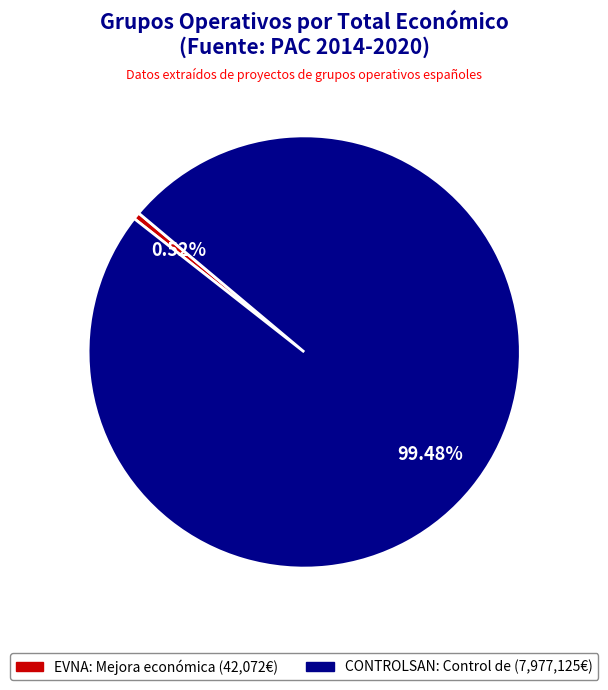

To the nearest percent, what is the difference between the largest and smallest slice percentages?

99%